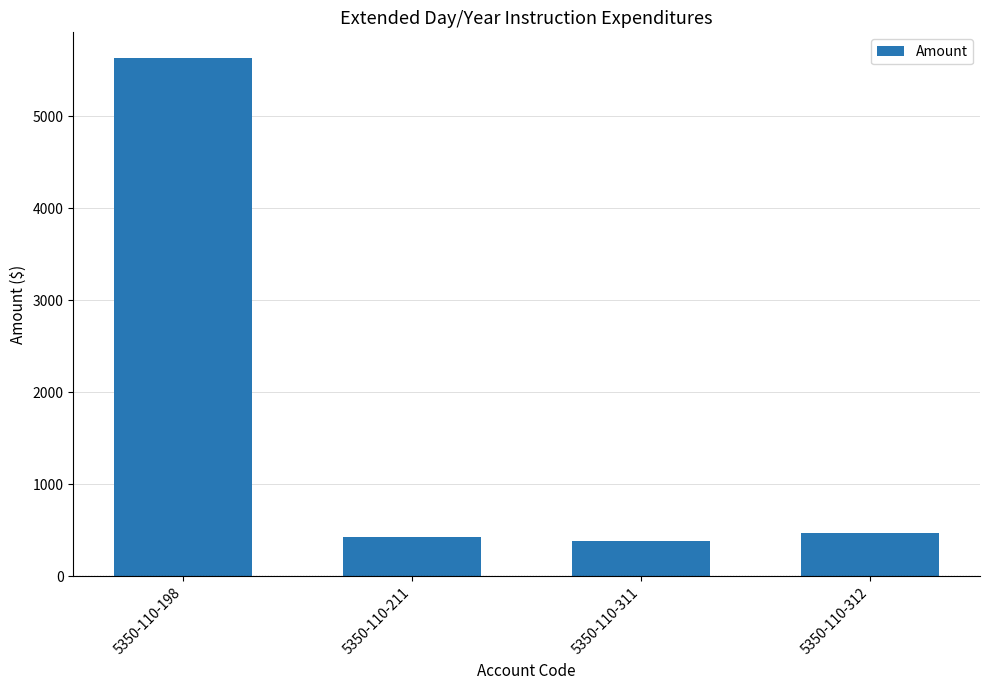

Reading left to right, extract all data points from this chart.

5630.8	430.5	380.0	467.6